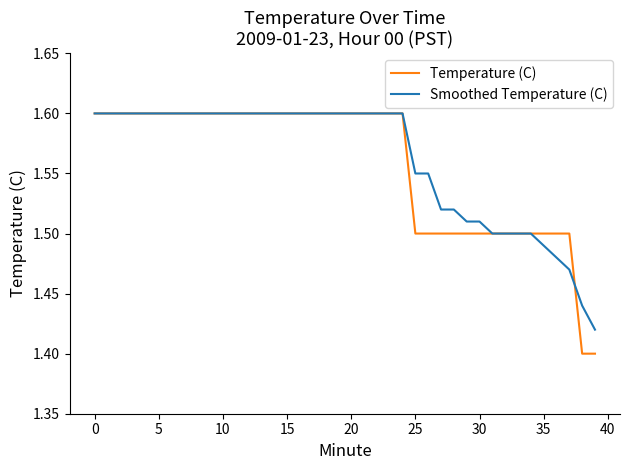

Which series has the largest range (max minus min)?

Temperature (C)